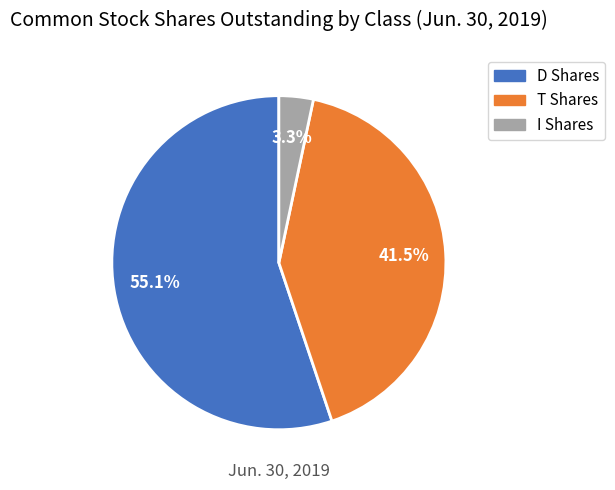

The D Shares slice represents 47% of the pie. True or false?

False